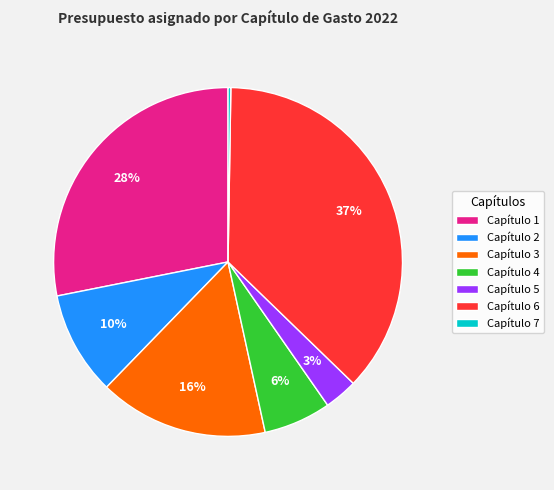

The Capítulo 3 slice represents 16% of the pie. True or false?

True